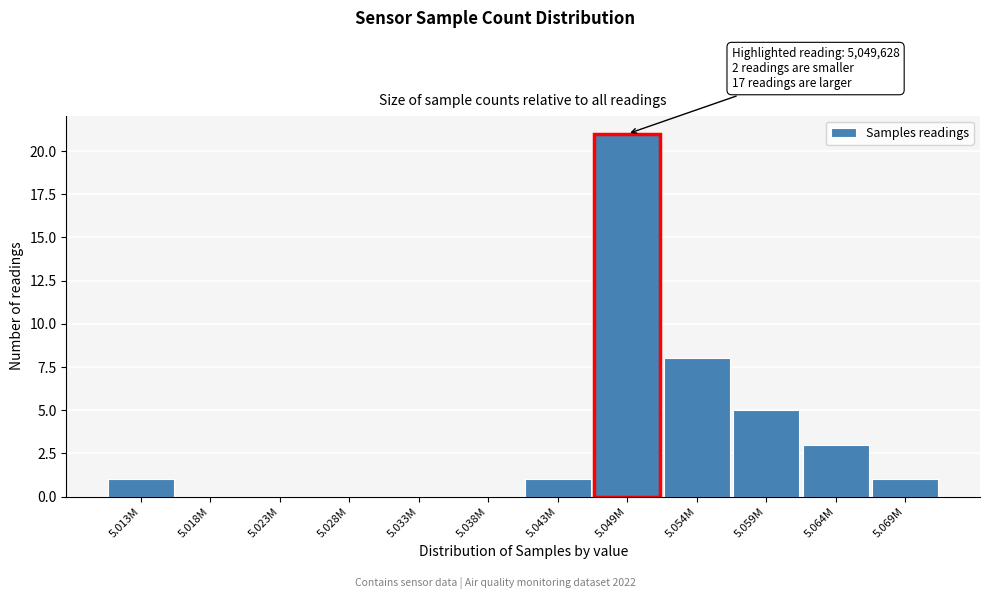

Reading left to right, transcribe all the data shown in this chart.

5.013M=1	5.018M=0	5.023M=0	5.028M=0	5.033M=0	5.038M=0	5.043M=1	5.049M=21	5.054M=8	5.059M=5	5.064M=3	5.069M=1